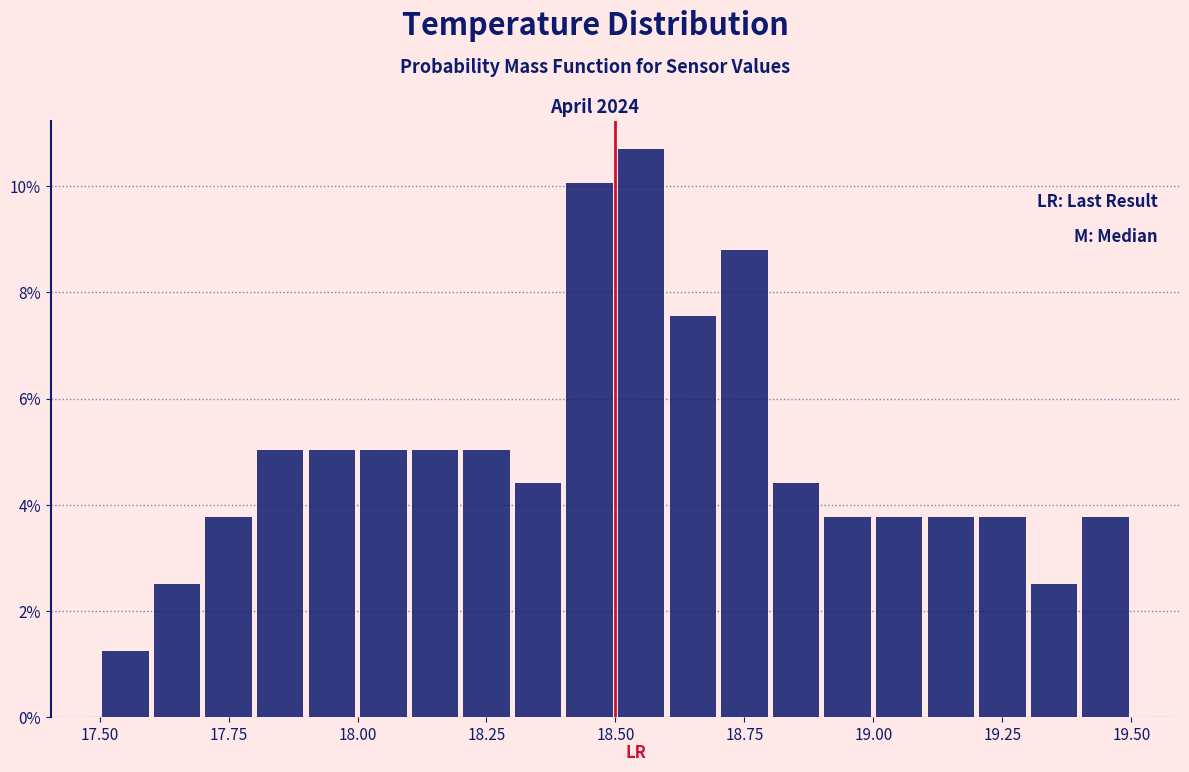

Read against the x-axis, roughly where is the centre of the tallest bar?

18.55